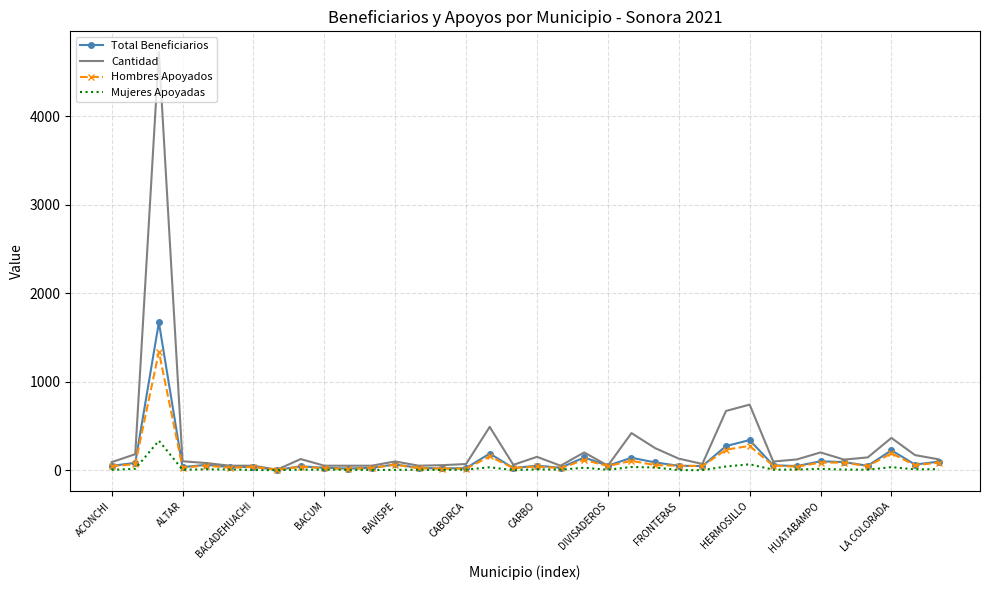

What are all the series names shown in the legend?

Total Beneficiarios, Cantidad, Hombres Apoyados, Mujeres Apoyadas